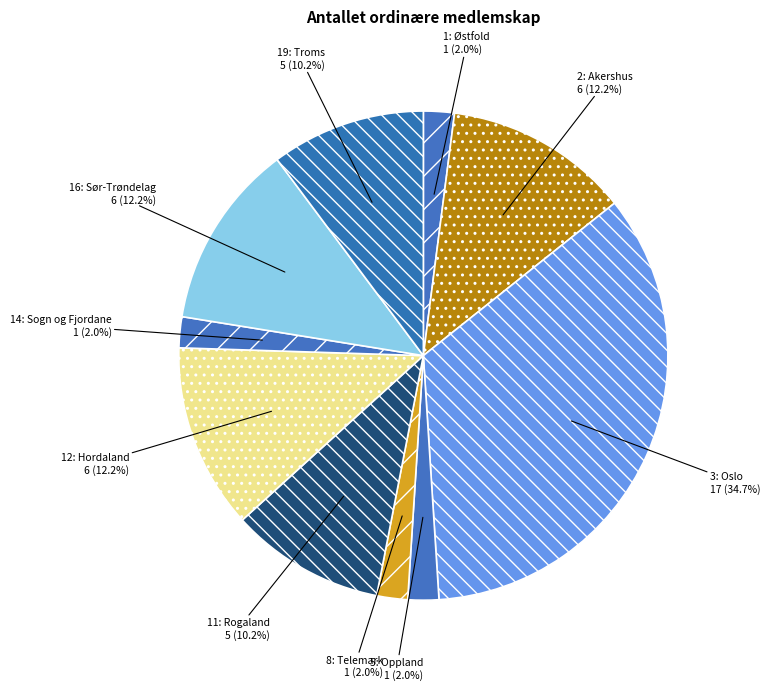

What percentage is the 12: Hordaland slice, to the nearest percent?

12%